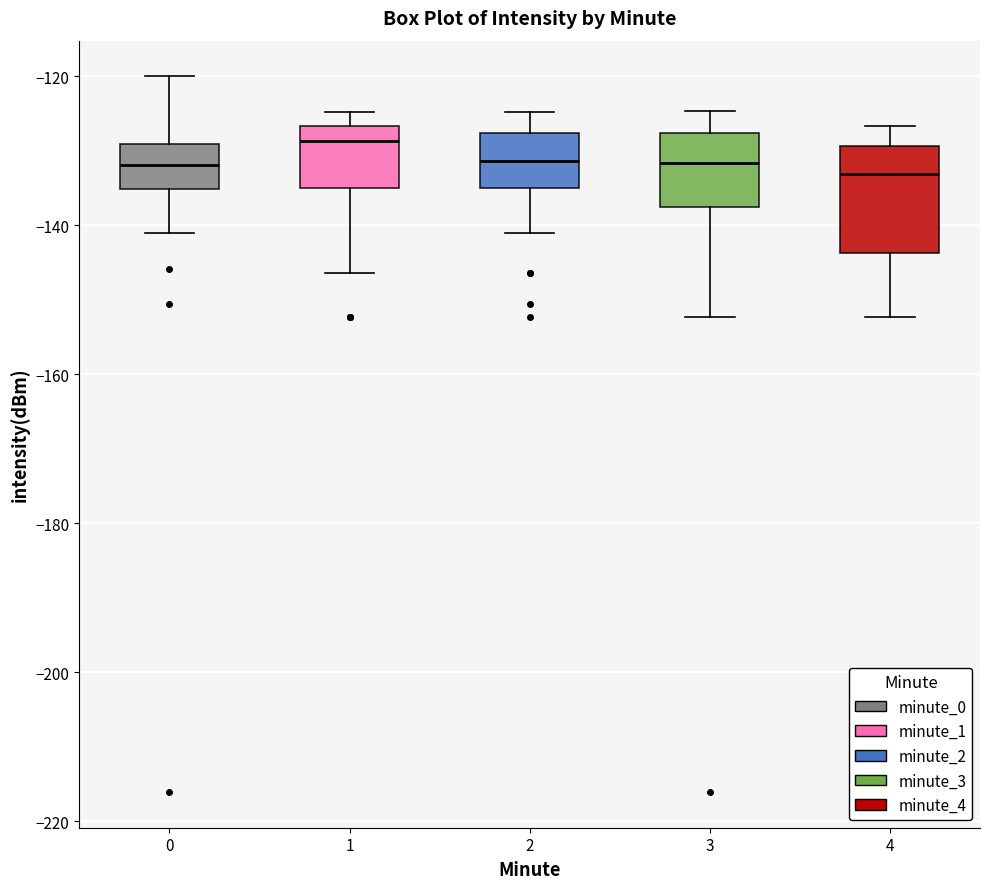

Where does the lower whisker of the box at x = 3 end on the y-axis? The values are not printed on the chart, so give them approximately, as read against the axis.

-152